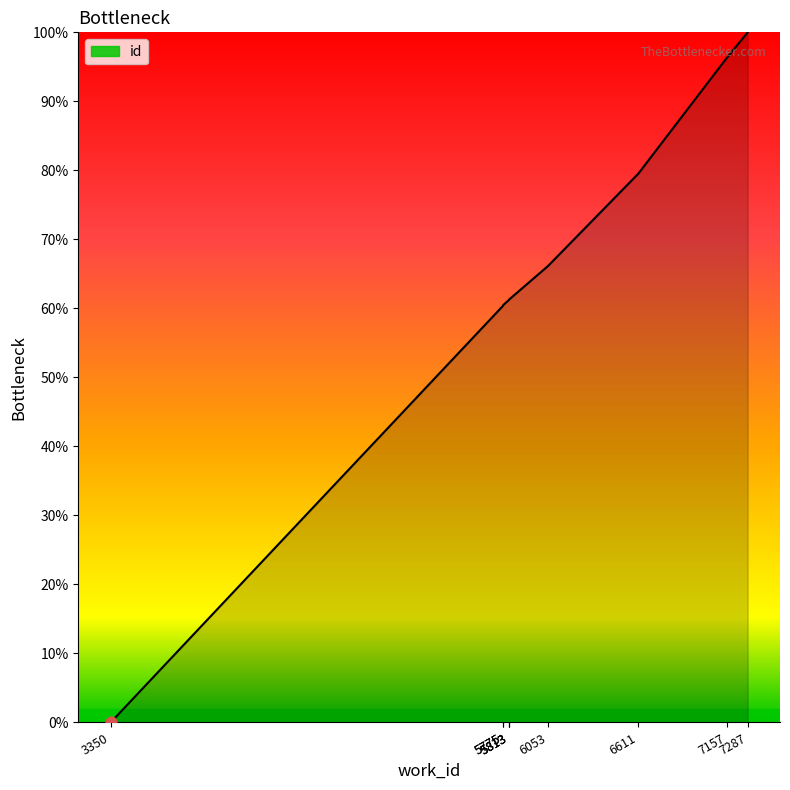

Which has a higher value, 7157 or 7287?

7287